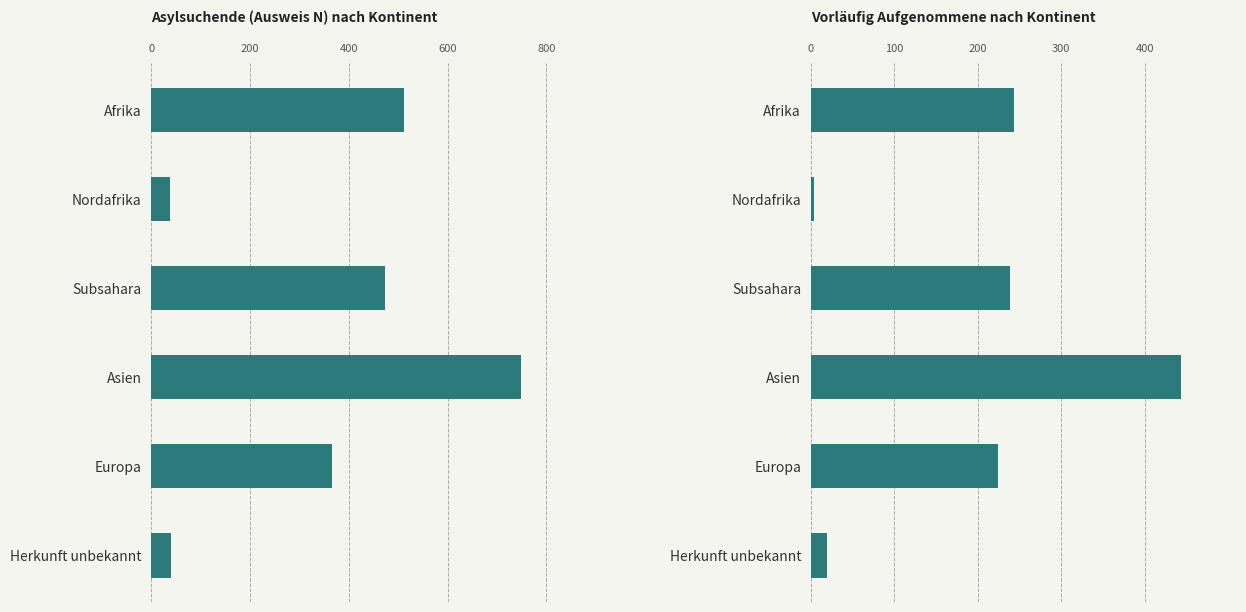

What is the difference between the maximum and minimum values in the Total Personen series?

711